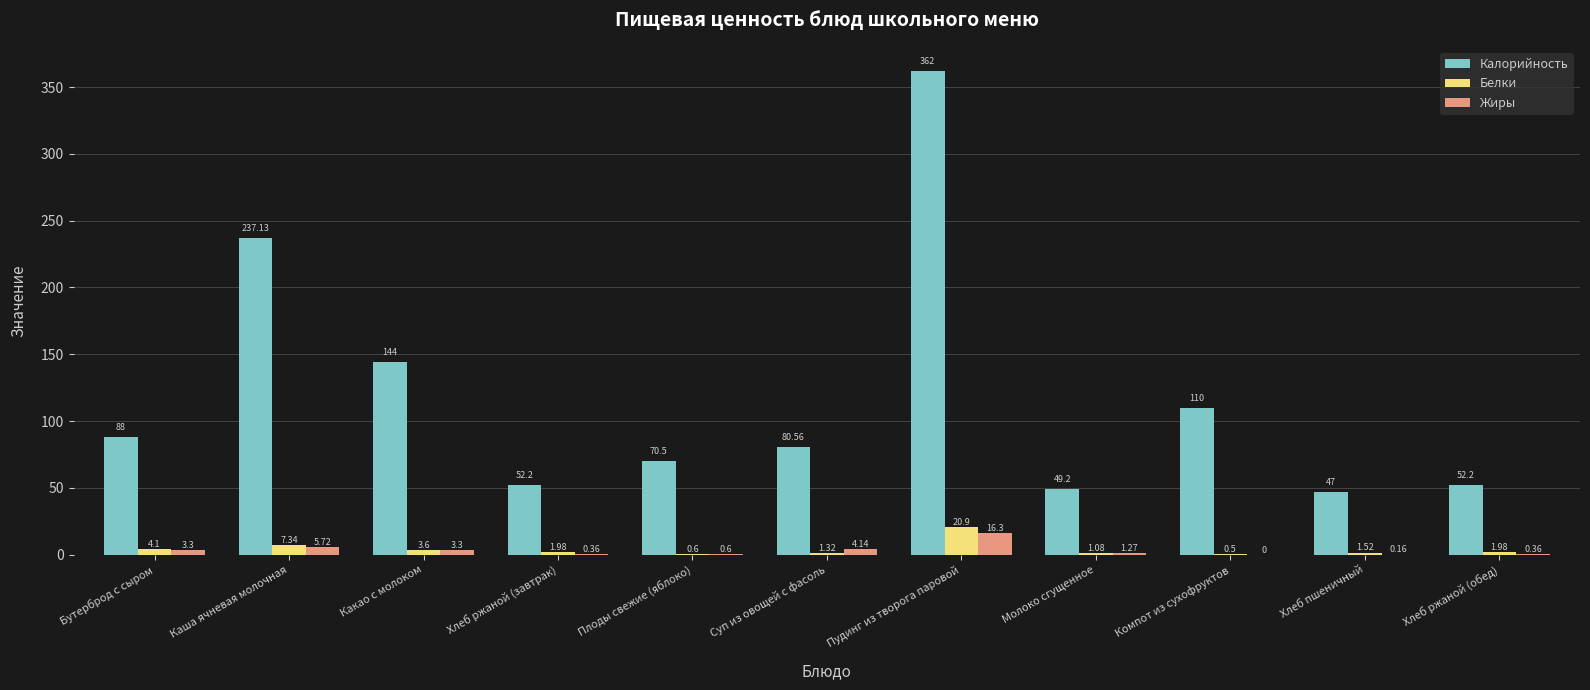

The value of Калорийность at Пудинг из творога паровой is 124.3. True or false?

False